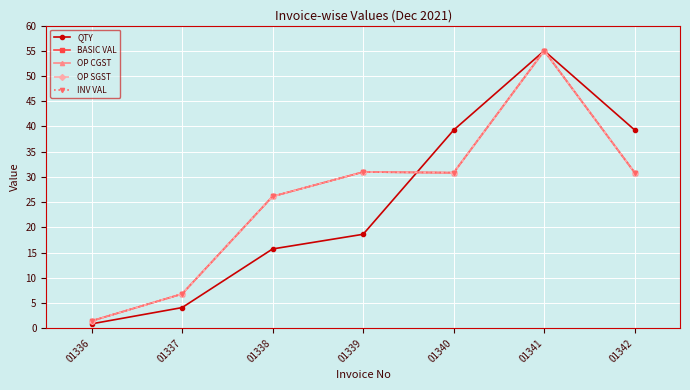

Does the chart have visible grid lines?

Yes